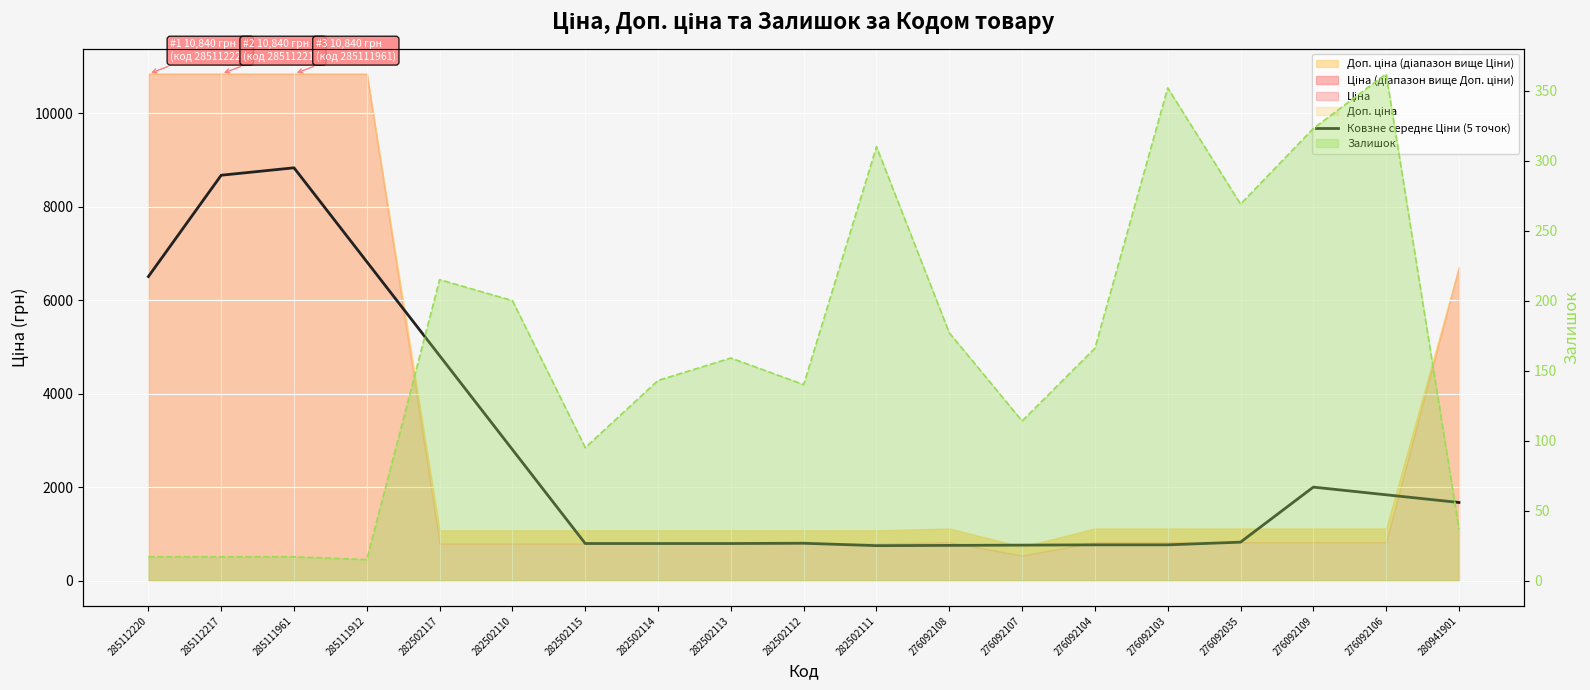

True or false: the data shows 6821.3 at 285111912.

True